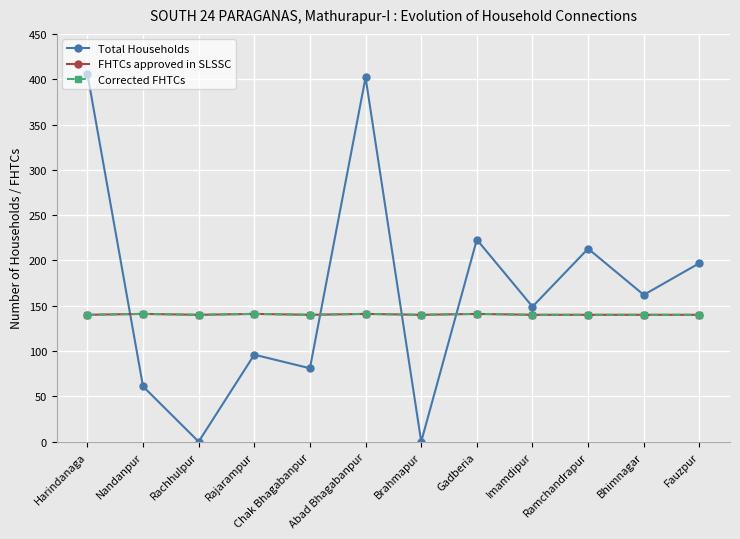

Does the chart display data point markers on the line(s)?

Yes